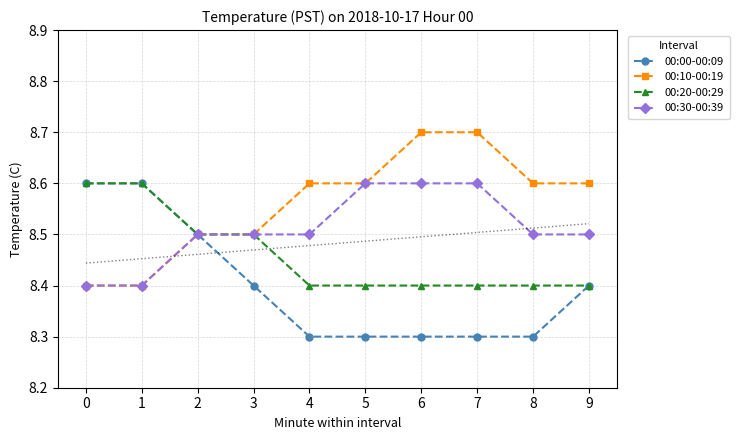

What is the total value across all series at 6?

34.0